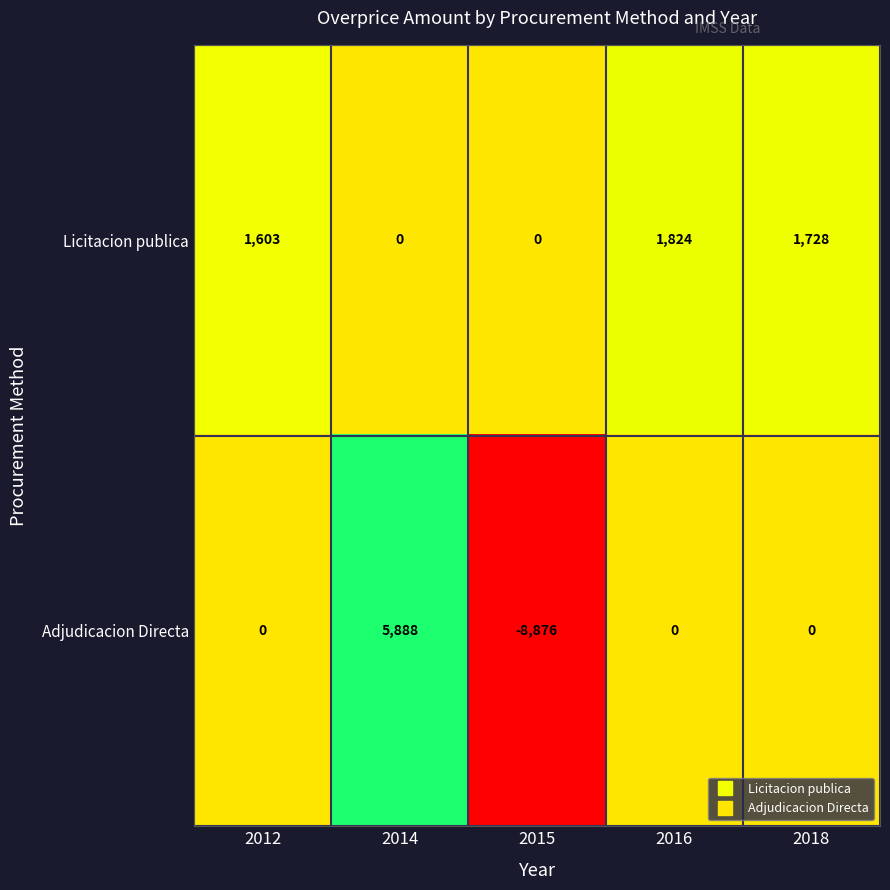

List the series in order of their overall mean, highest first.

Licitacion publica, Adjudicacion Directa